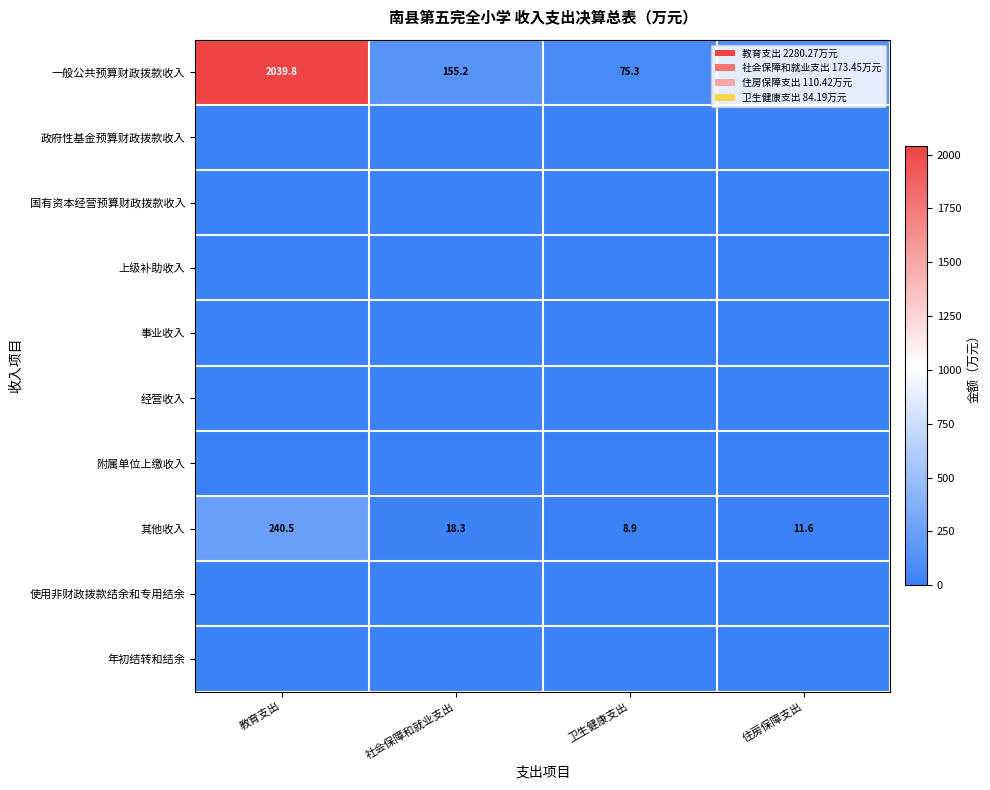

The value of 一般公共预算财政拨款收入 at 卫生健康支出 is 75.3. True or false?

True